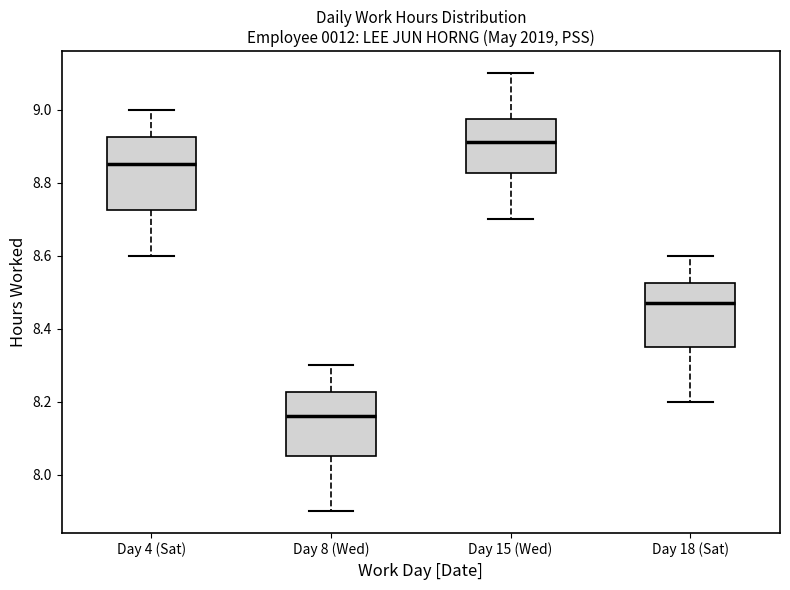

Where does the median line of the box for Day 4 (Sat) sit on the y-axis? The values are not printed on the chart, so give them approximately, as read against the axis.

8.86